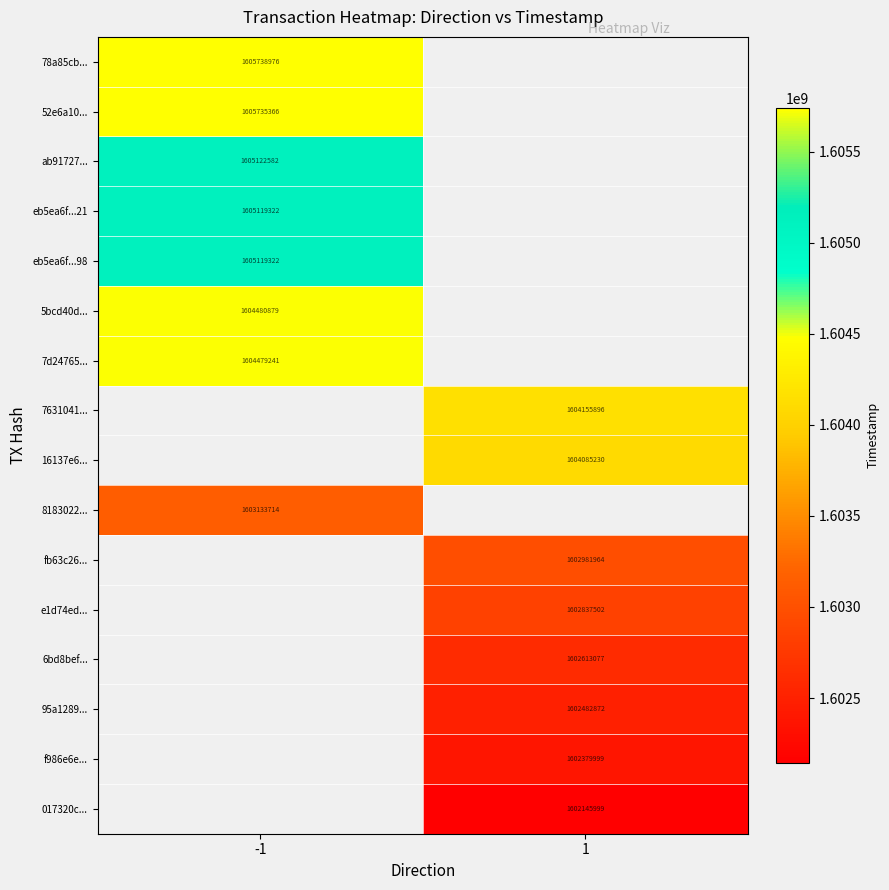

Is it true that eb5ea6f...98 equals 1605119322 at -1?

True